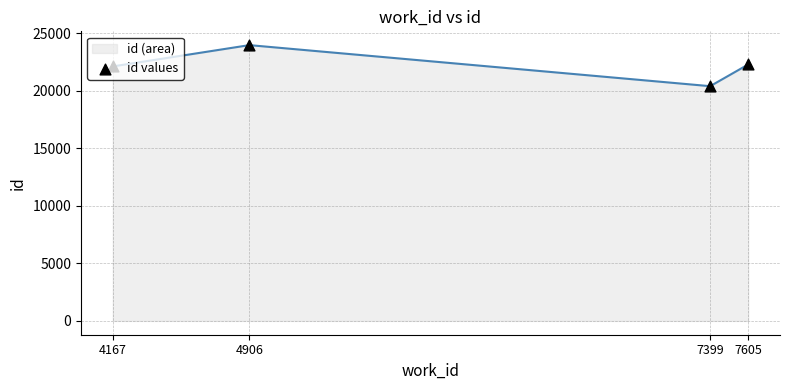

Approximately how many times larger is the value at 4167 compared to 7399?

1.1